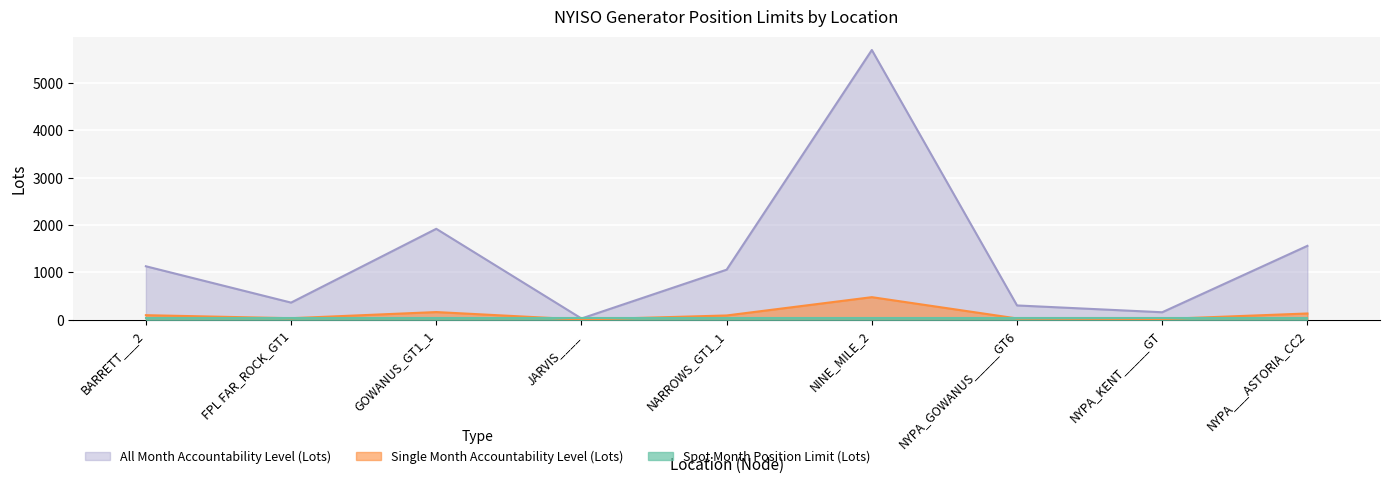

What position from the right is BARRETT___2?

9